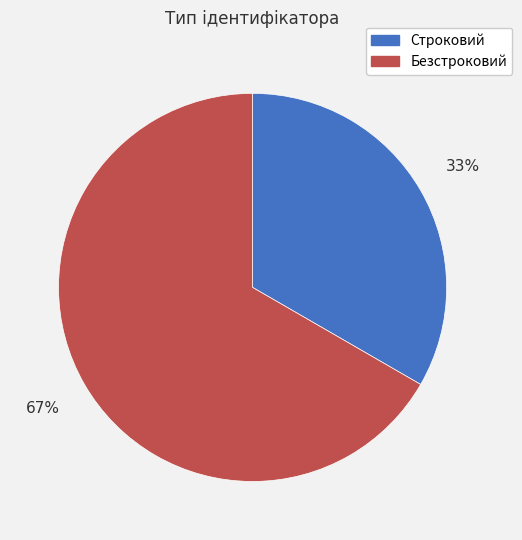

Rank the categories by value from highest to lowest.

Безстроковий, Строковий